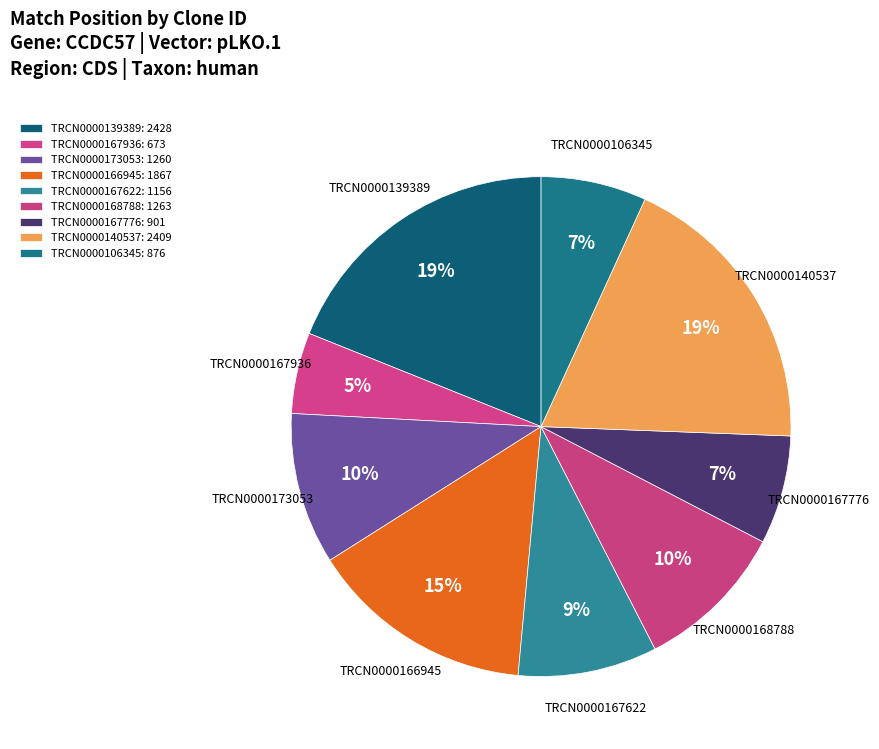

Does any single category account for the majority?

No